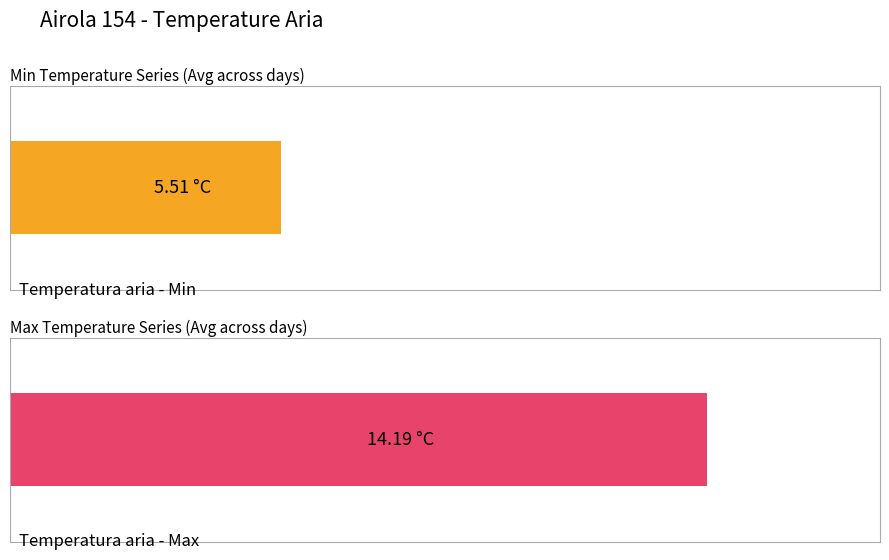

Is the value of Temperatura aria - Max at 2022-12-19 greater than the value of Temperatura aria - Min at 2022-12-24?

Yes